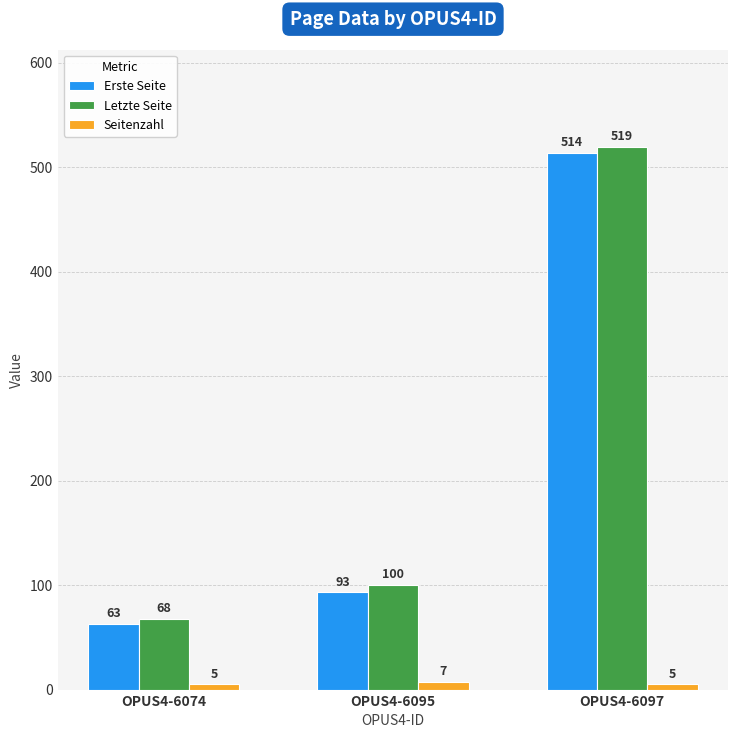

What is the approximate value of Seitenzahl at OPUS4-6097?

5